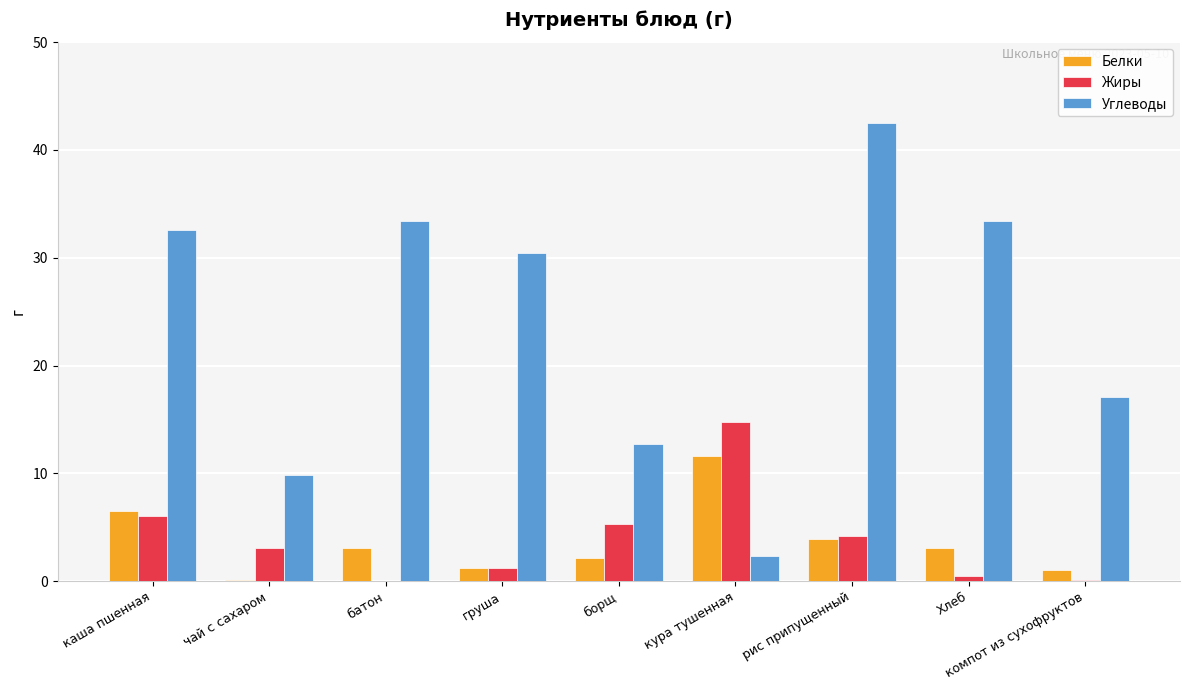

The Жиры series shows 1.9 at каша пшенная. True or false?

False